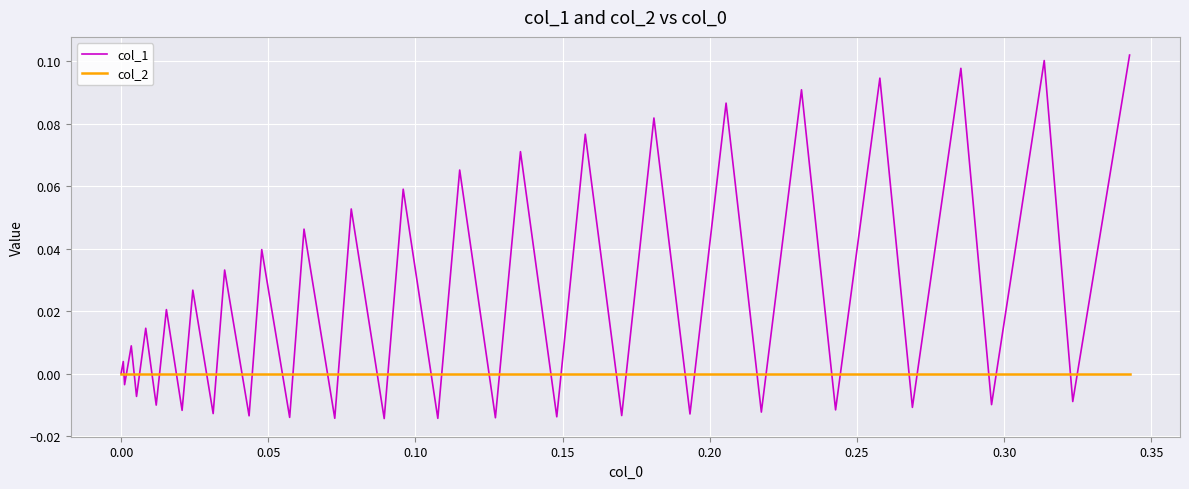

Rank the series by their maximum value, from highest to lowest.

col_1, col_2